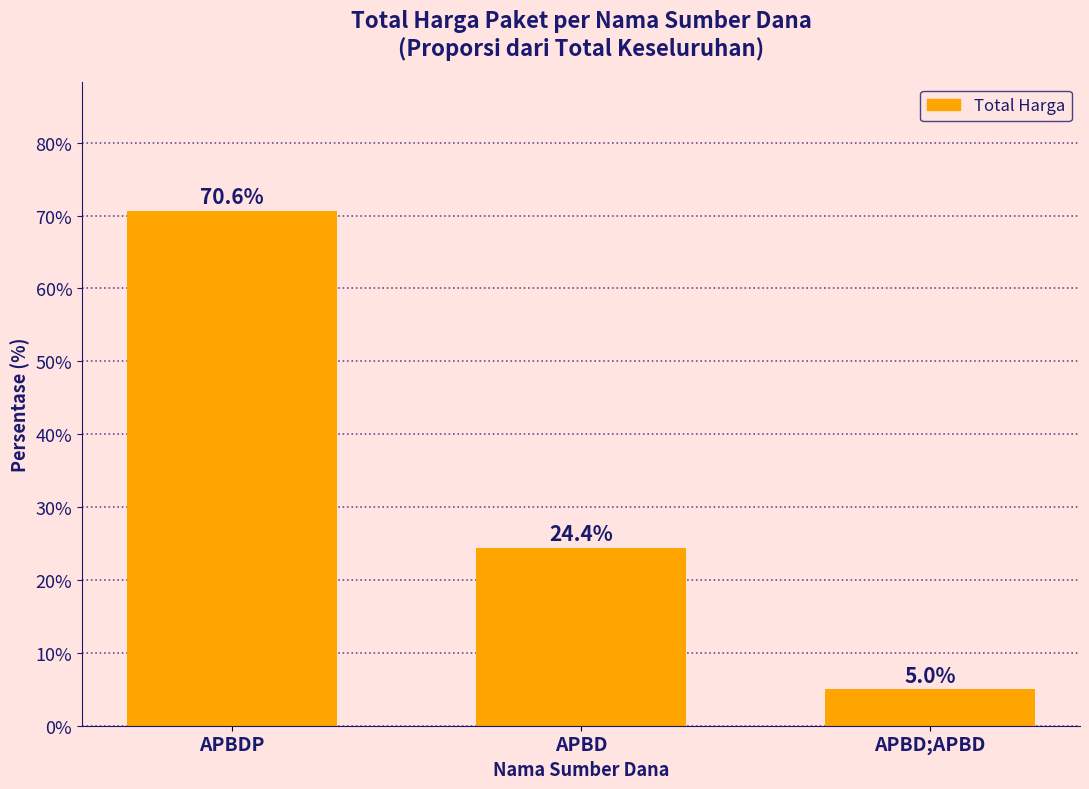

Is it true that the value at APBDP is 108.0?

False